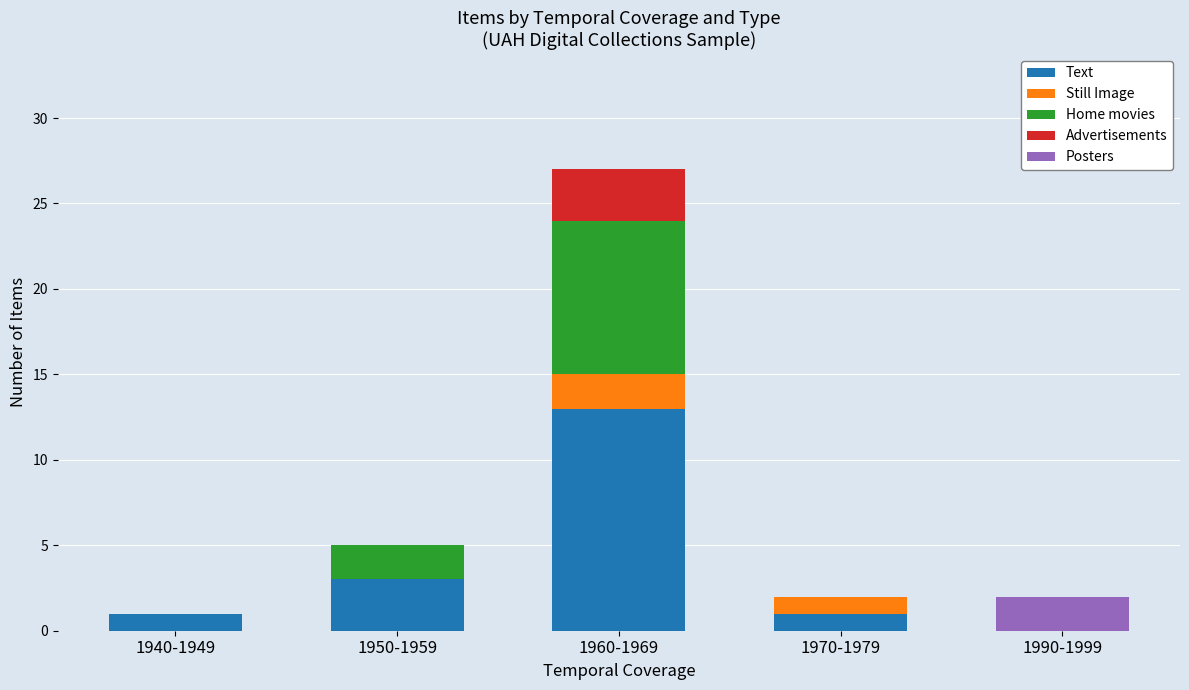

The Text series shows 23 at 1960-1969. True or false?

False